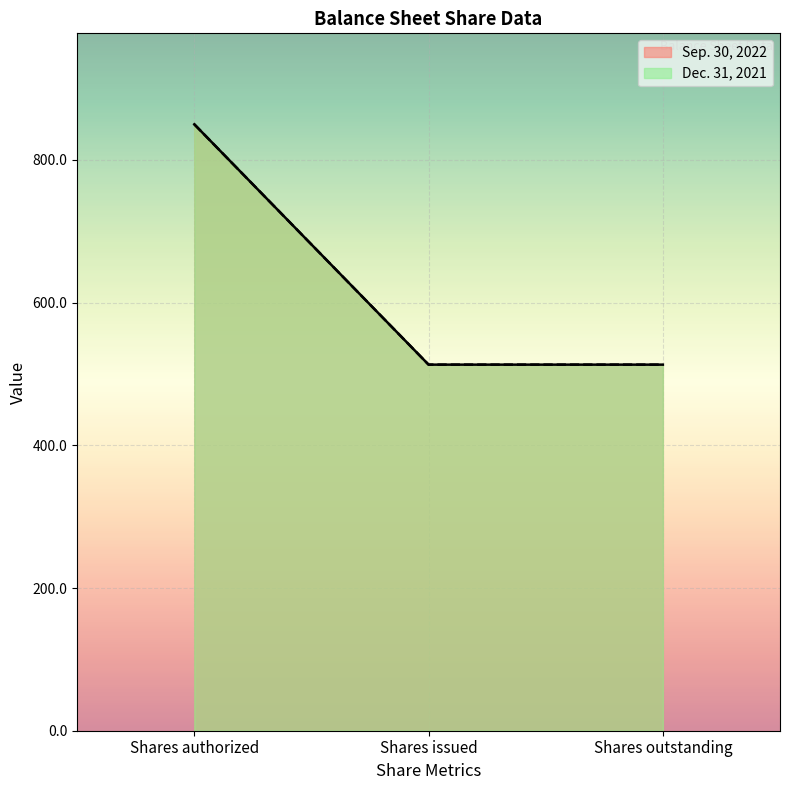

Between Shares issued and Shares outstanding, which is larger?

Shares issued